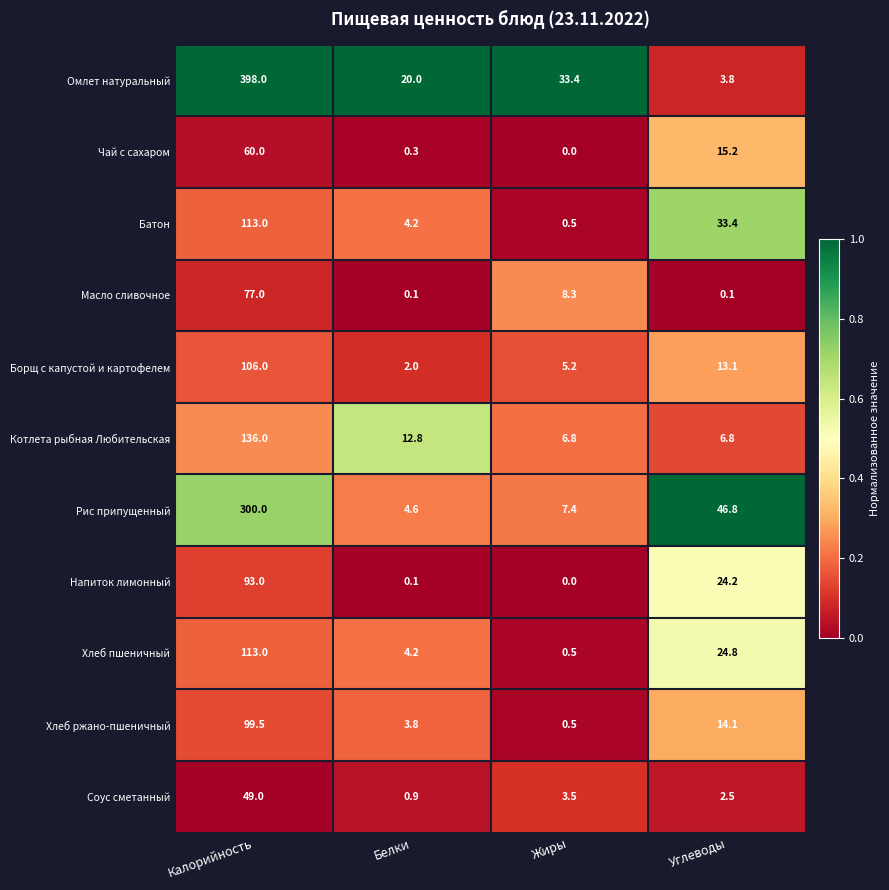

At how many categories does at least one series exceed 0?

4